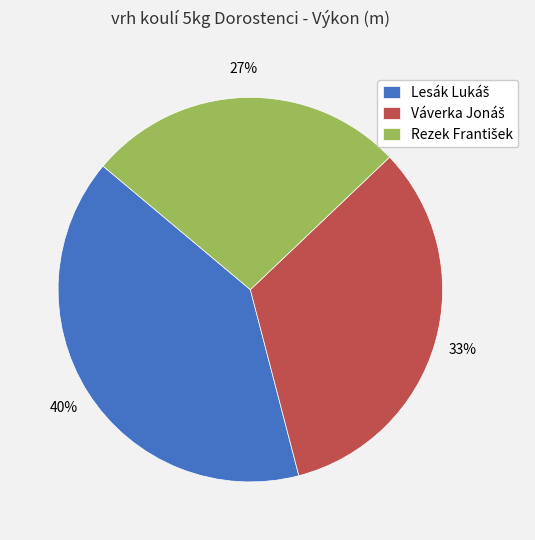

Does any single category account for the majority?

No